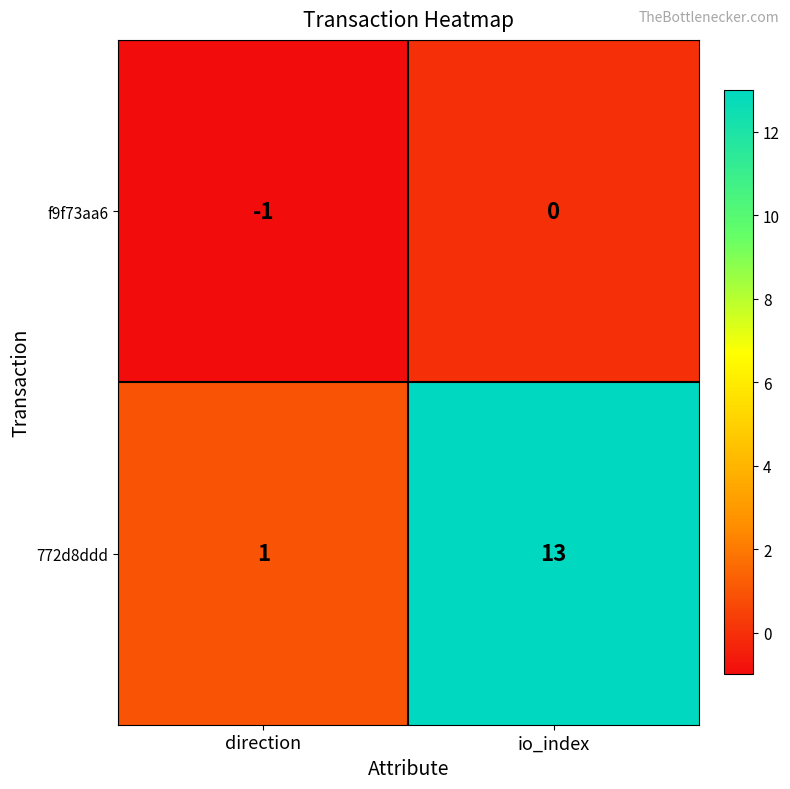

Reading left to right, transcribe all the data shown in this chart.

f9f73aa6: direction=-1	io_index=0
772d8ddd: direction=1	io_index=13